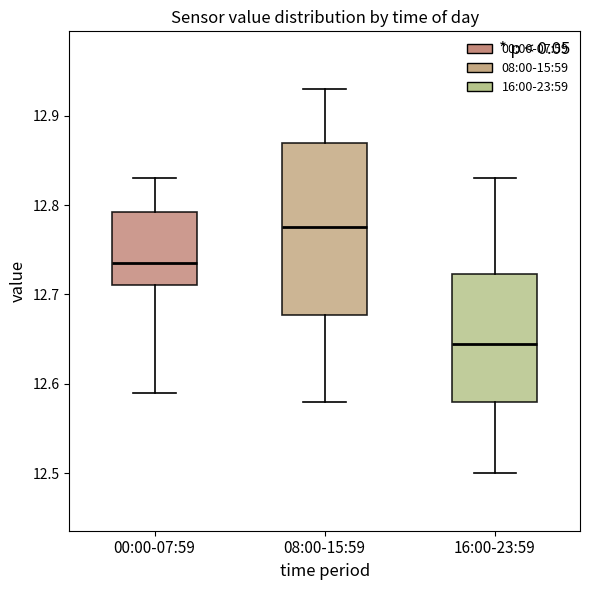

Reading left to right, read every box against the y-axis: the position of its median line, the range the box covers, and the ends of its whiskers. The values are not printed on the chart, so give them approximately, as read against the axis.

00:00-07:59: median 12.74, box 12.71 to 12.79, whiskers 12.59 to 12.83
08:00-15:59: median 12.78, box 12.68 to 12.87, whiskers 12.58 to 12.93
16:00-23:59: median 12.65, box 12.58 to 12.72, whiskers 12.50 to 12.83